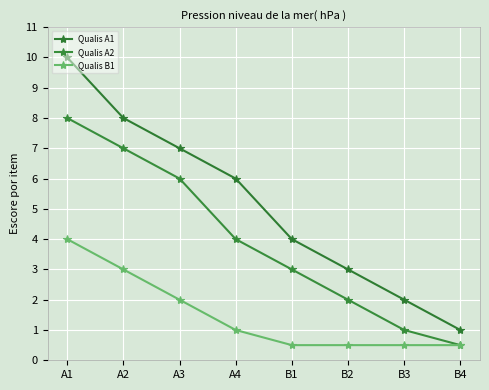

How many lines are shown in the chart?

3